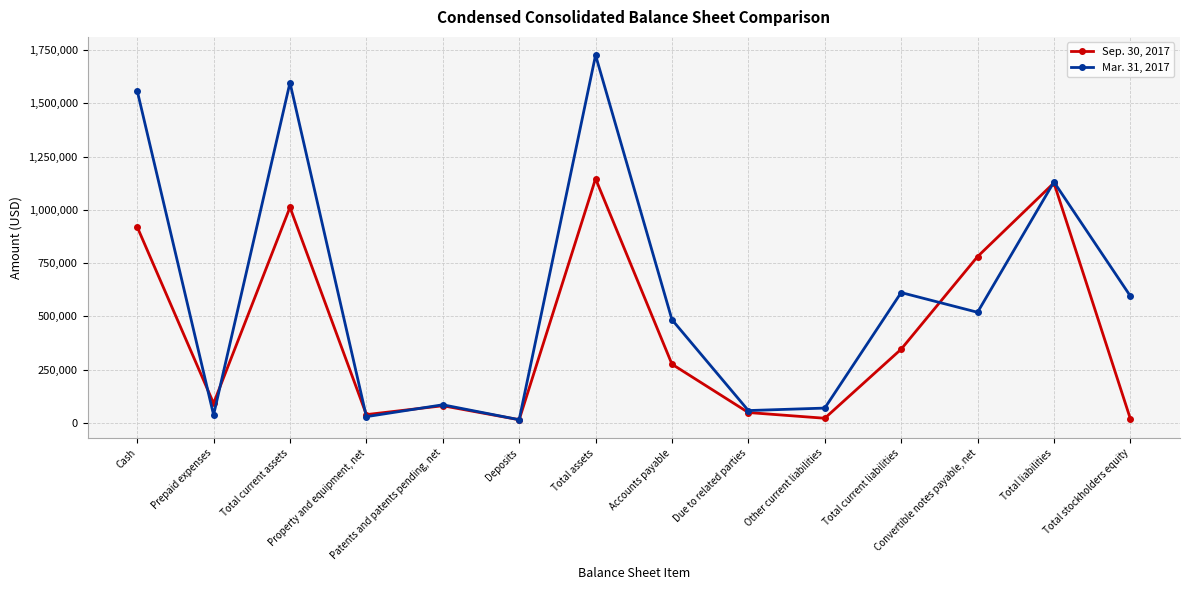

List the series in order of their peak value, highest first.

Mar. 31, 2017, Sep. 30, 2017